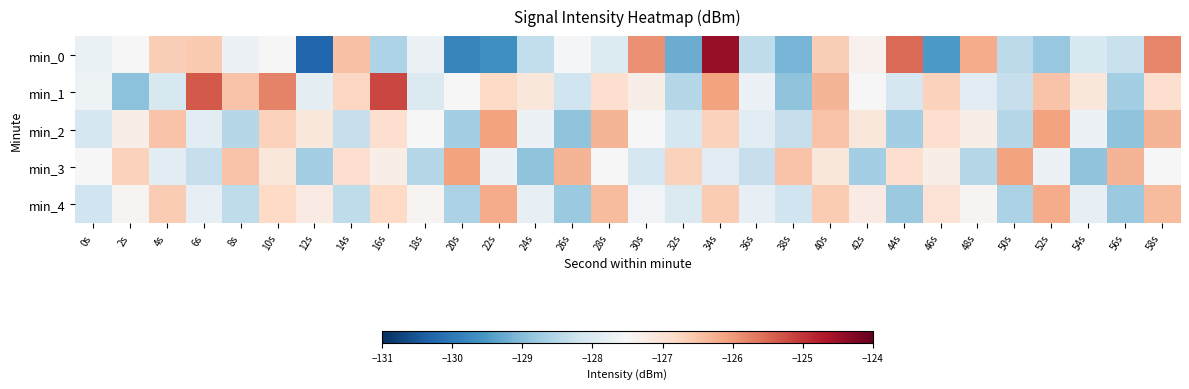

What is the difference between the highest and lowest values at 34s?

3.4